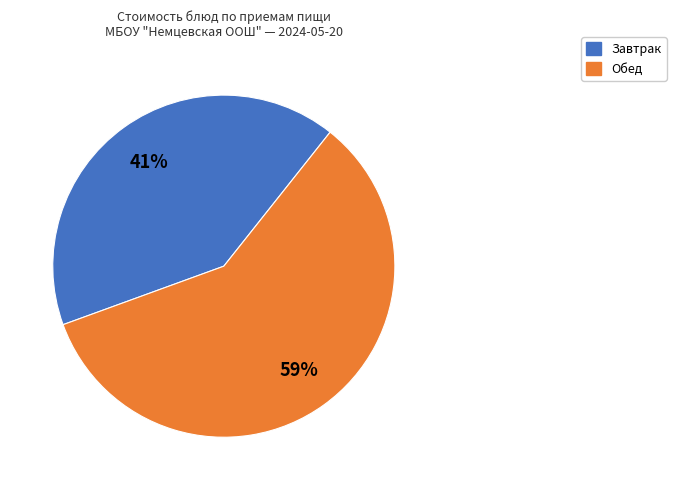

To the nearest percent, what is the average slice percentage?

50%